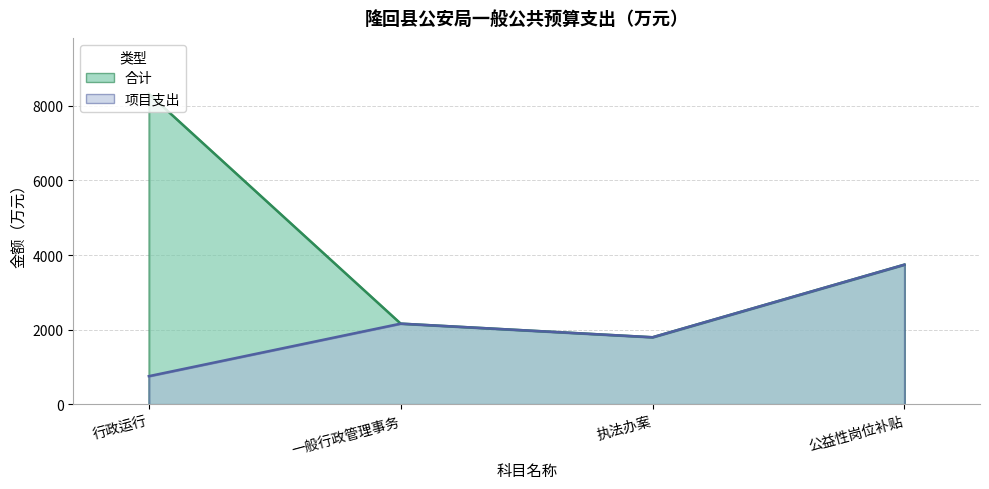

Between 行政运行 and 公益性岗位补贴, which is larger?

行政运行